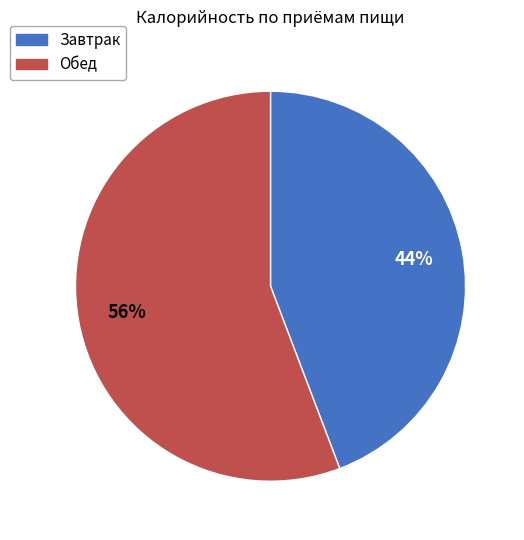

Rank the categories by value from lowest to highest.

Завтрак, Обед